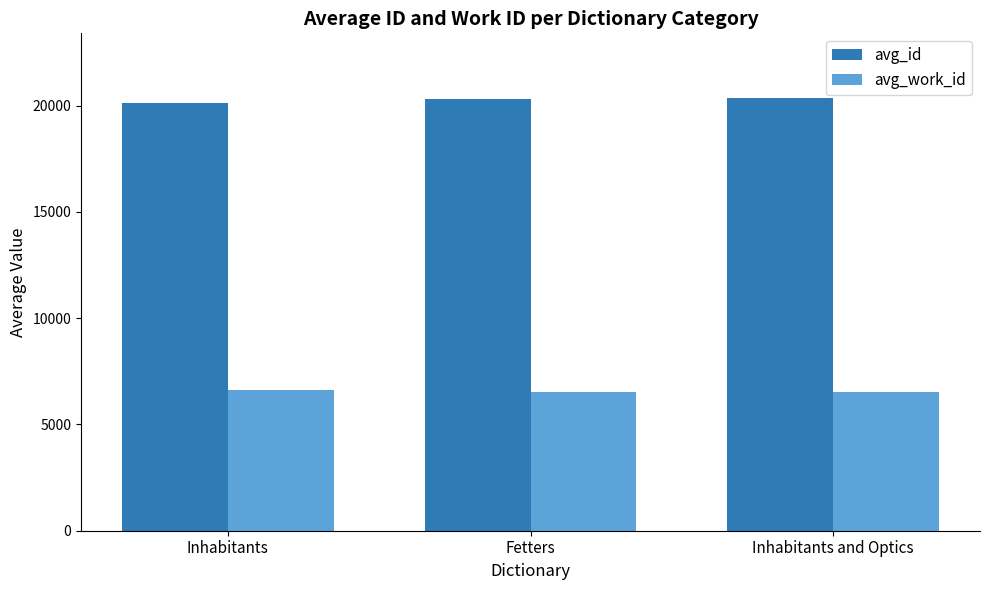

What are all the series names shown in the legend?

avg_id, avg_work_id